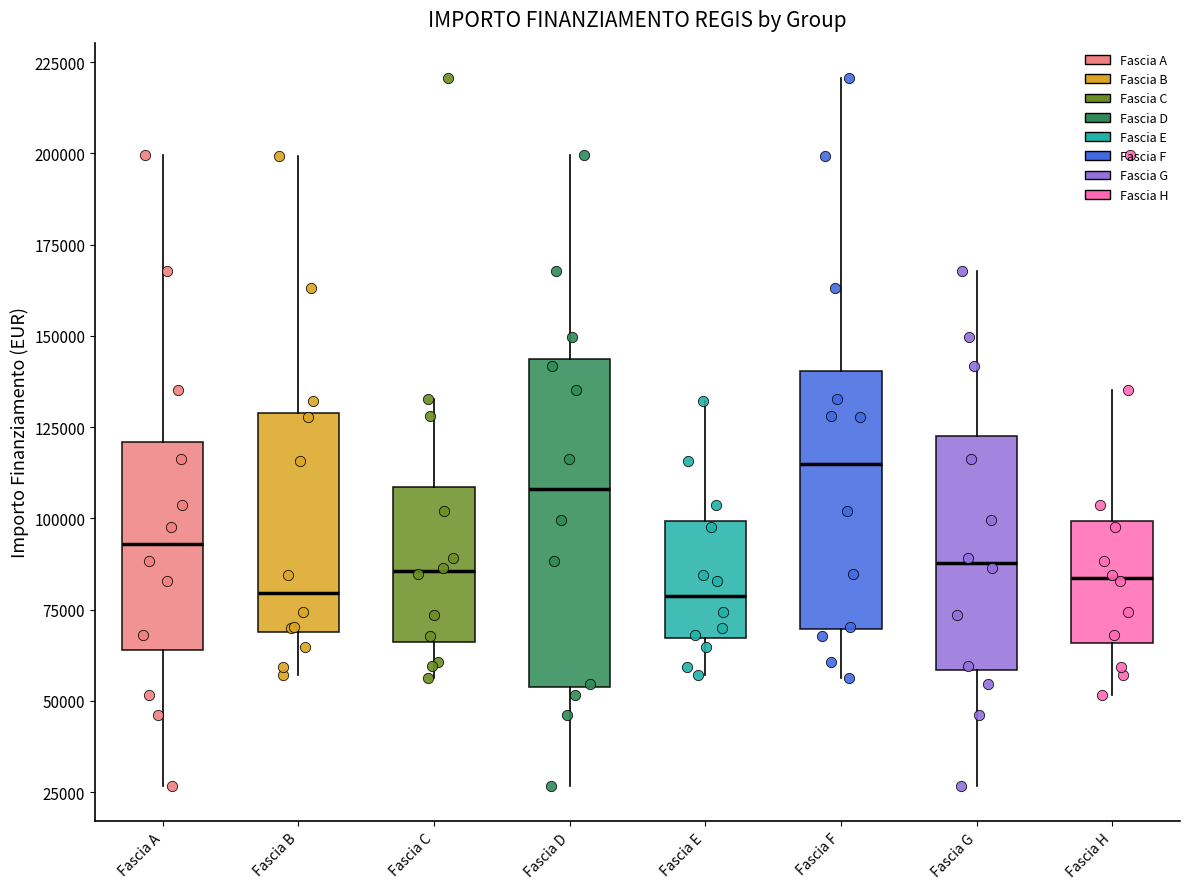

Where is the lower edge of the box for Fascia A on the y-axis? The values are not printed on the chart, so give them approximately, as read against the axis.

65000